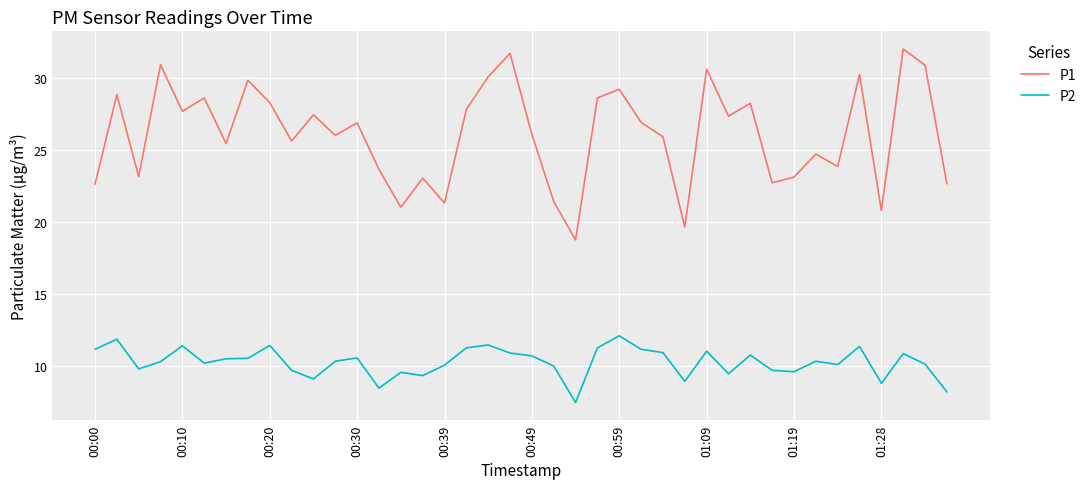

Which series has the largest total across all categories?

P1